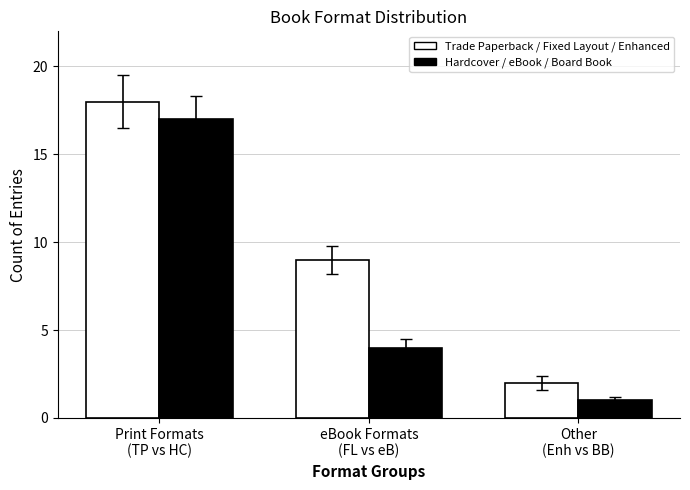

What is the greatest value displayed?

18